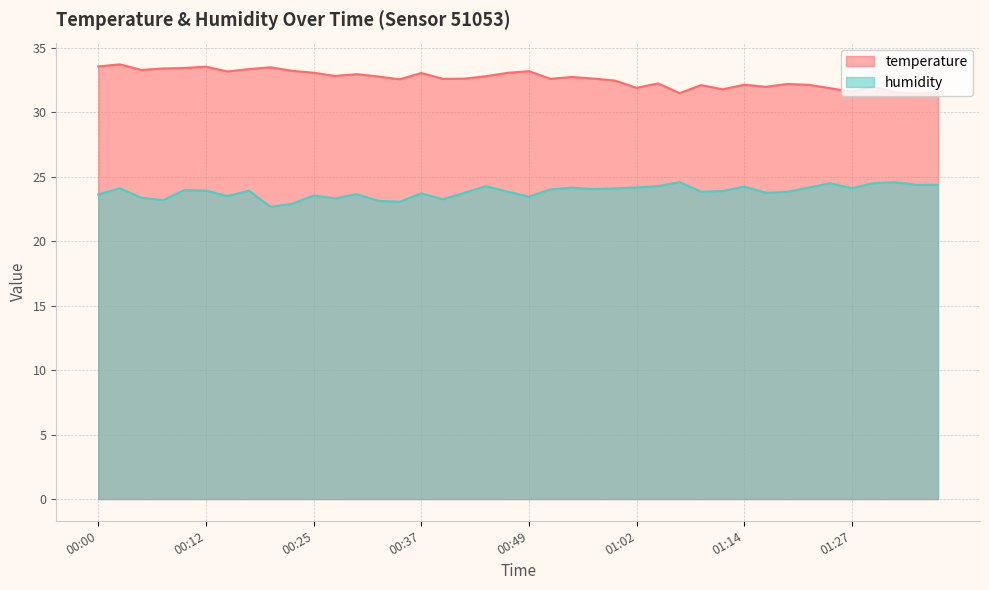

In temperature, how many points are lower than both neighbors (excluding endpoints)?

12